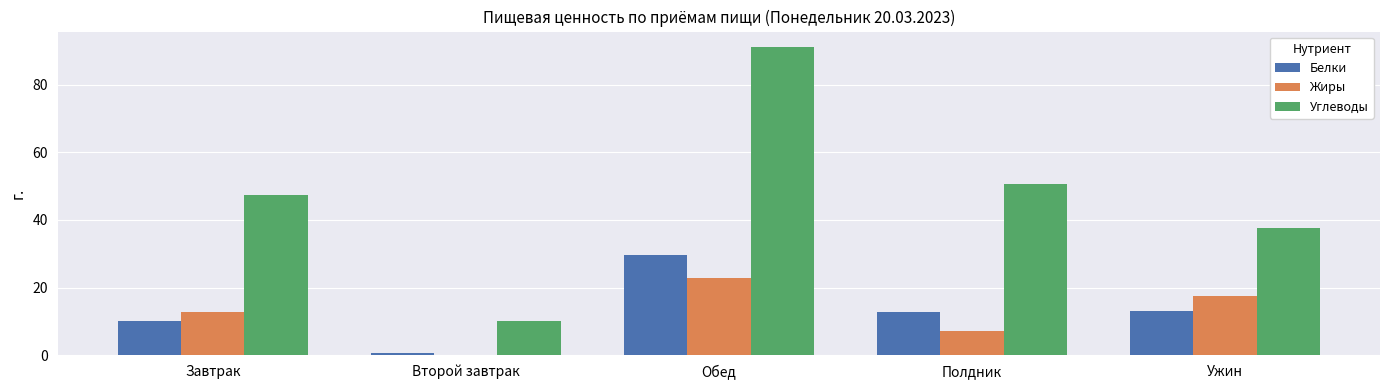

What are all the series names shown in the legend?

Белки, Жиры, Углеводы